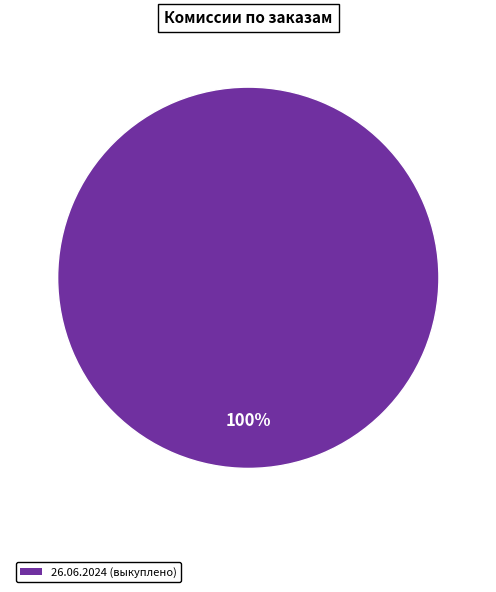

Does any single category account for the majority?

Yes